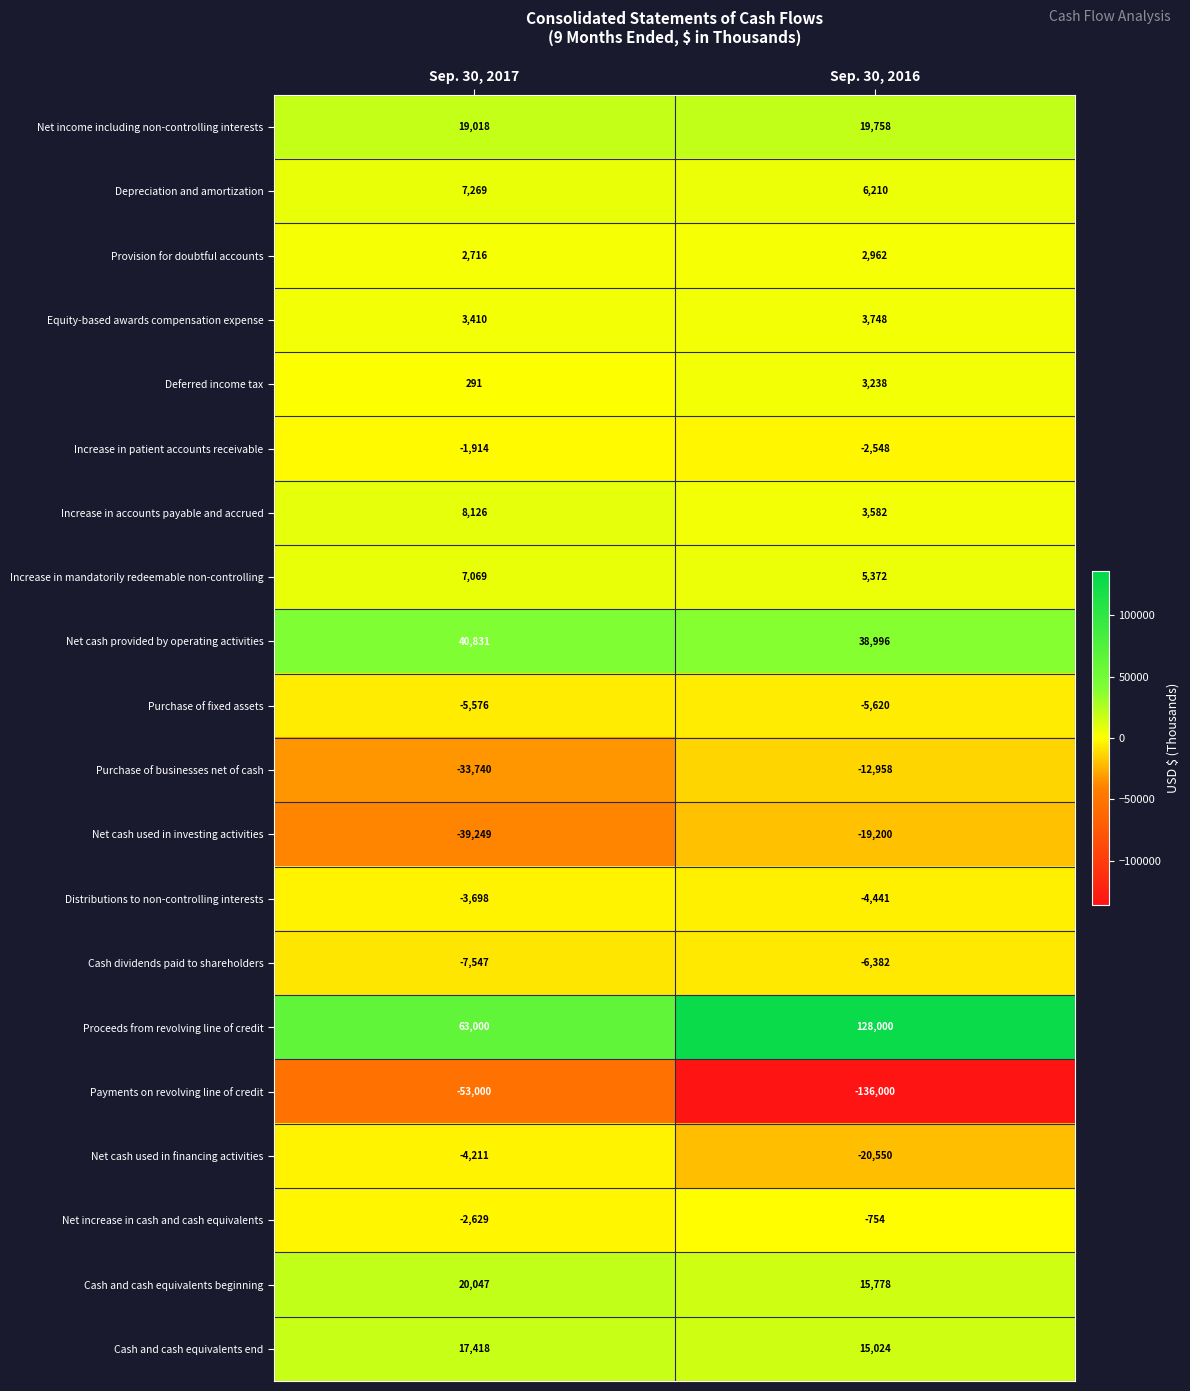

List the series in order of their peak value, lowest first.

Payments on revolving line of credit, Net cash used in investing activities, Purchase of businesses net of cash, Cash dividends paid to shareholders, Purchase of fixed assets, Net cash used in financing activities, Distributions to non-controlling interests, Increase in patient accounts receivable, Net increase in cash and cash equivalents, Provision for doubtful accounts, Deferred income tax, Equity-based awards compensation expense, Increase in mandatorily redeemable non-controlling, Depreciation and amortization, Increase in accounts payable and accrued, Cash and cash equivalents end, Net income including non-controlling interests, Cash and cash equivalents beginning, Net cash provided by operating activities, Proceeds from revolving line of credit